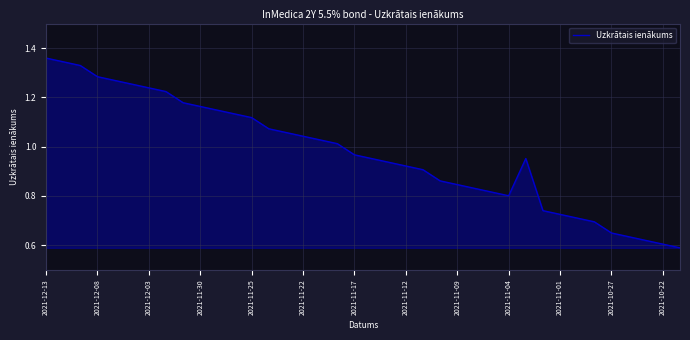

The chart shows a value of 0.6 at 2021-11-30. True or false?

False